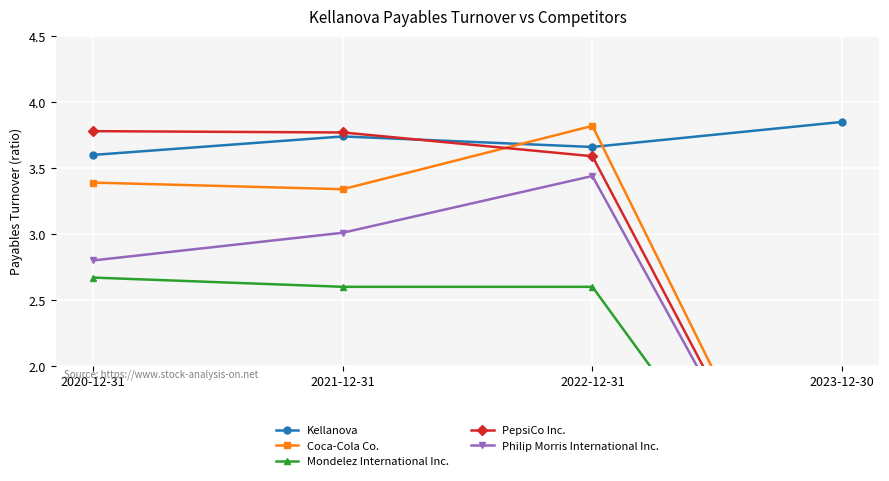

Where does the Coca-Cola Co. series first go above 3?

2020-12-31